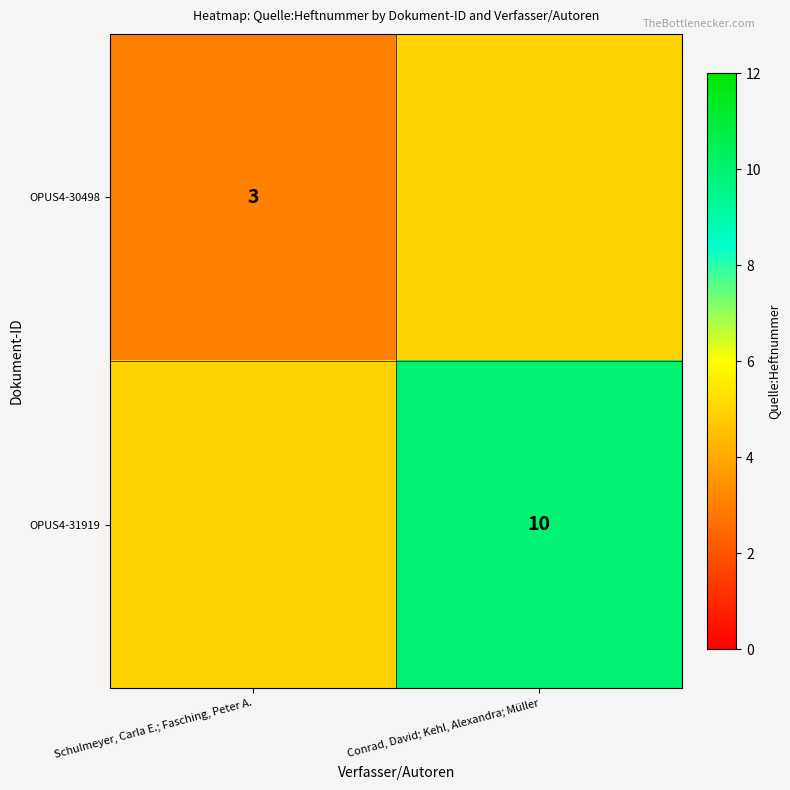

Is it true that OPUS4-30498 equals 3 at Schulmeyer, Carla E.; Fasching, Peter A.?

True